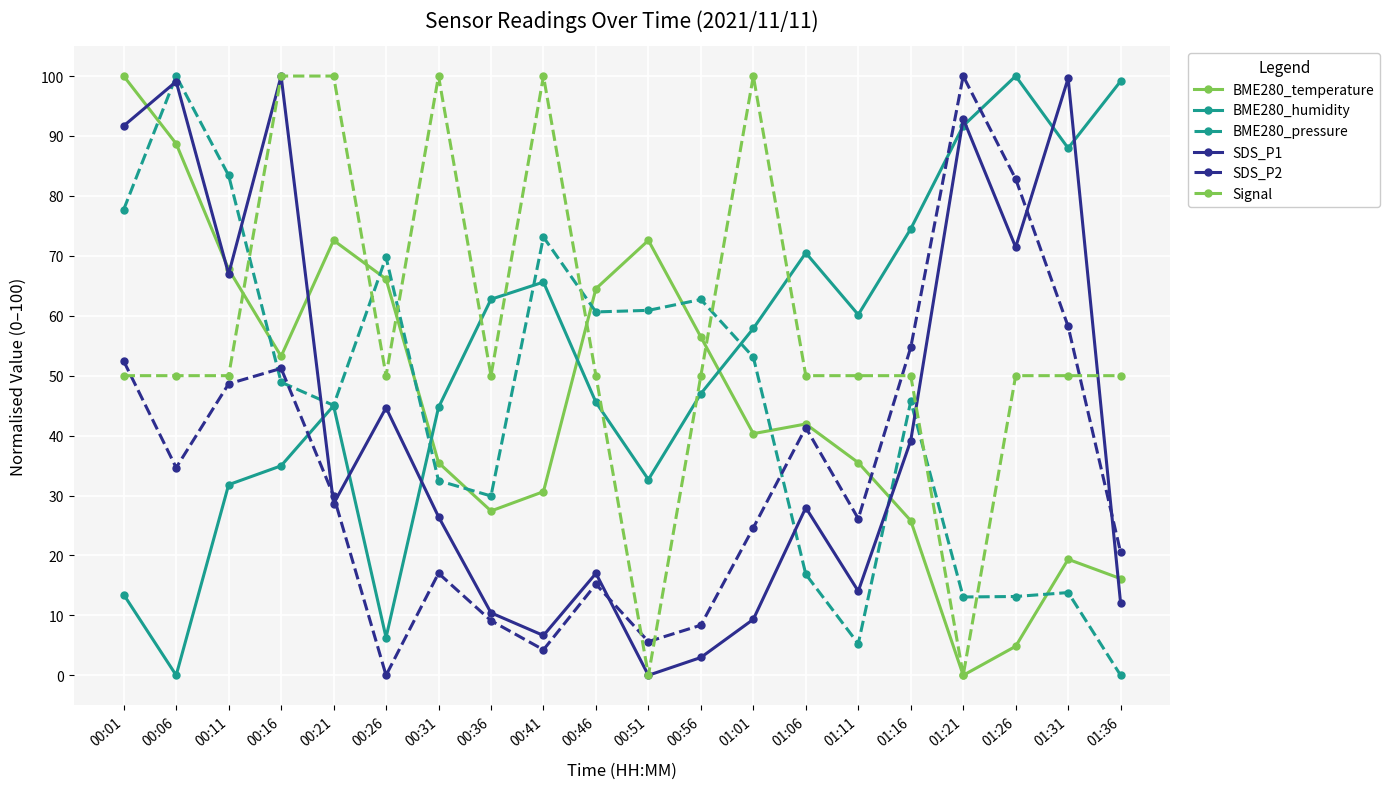

The SDS_P1 series shows 67.0 at 00:11. True or false?

True